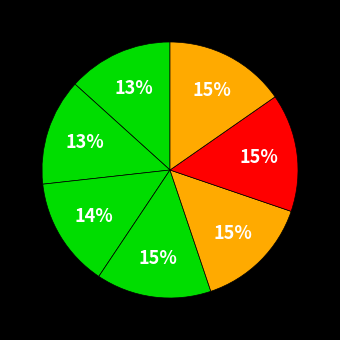

Count the number of slices in the pie.

7